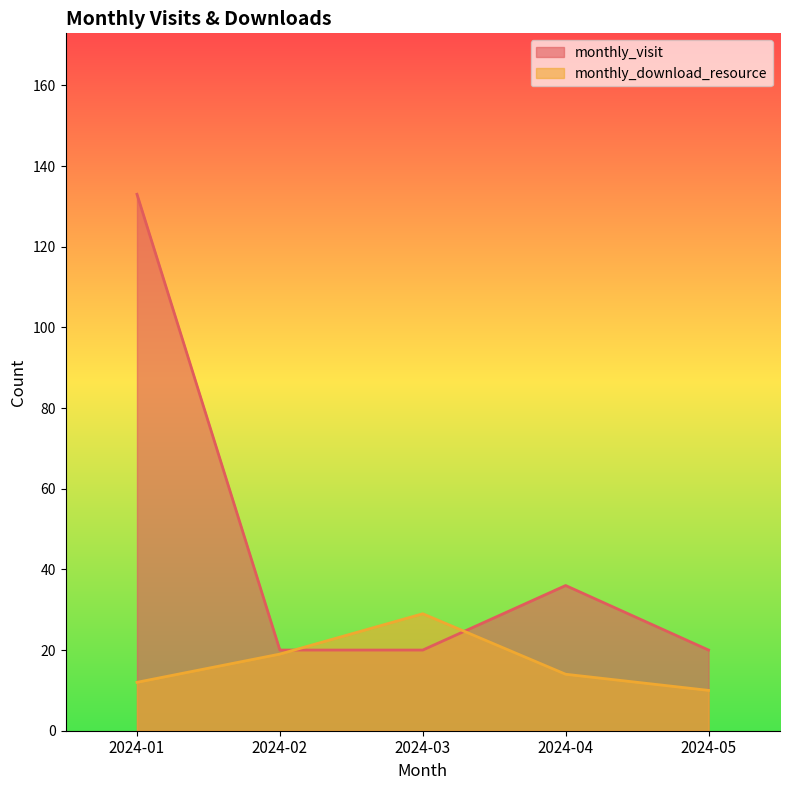

True or false: monthly_visit has a value of 20 at 2024-02.

True